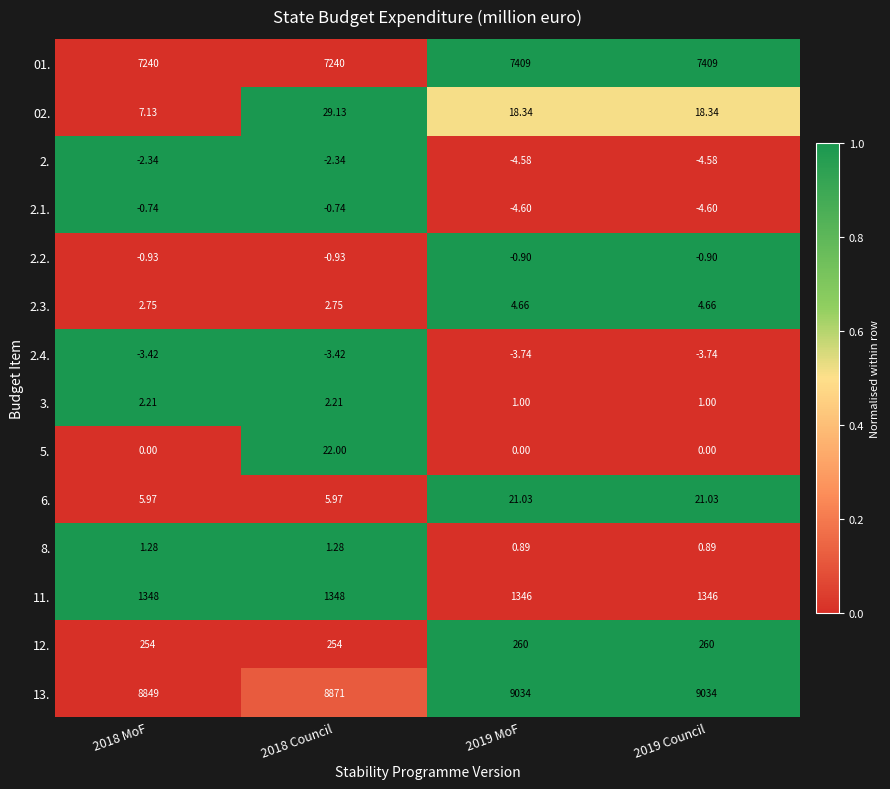

How many categories are shown in the chart?

4